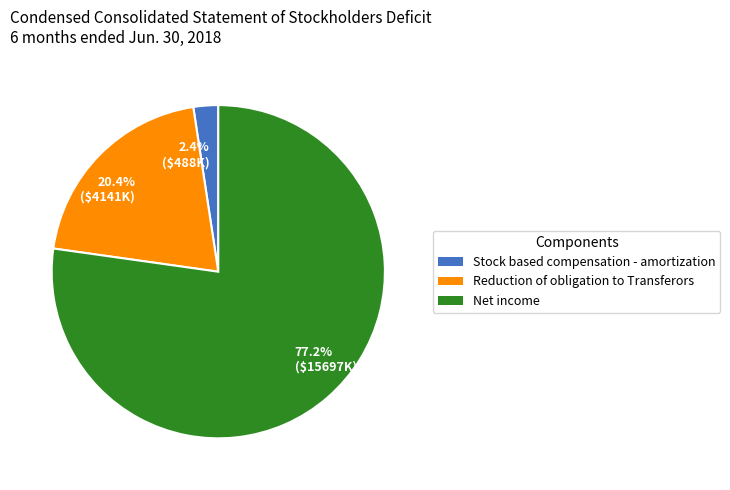

What is the majority slice?

77.2% ($15697K)